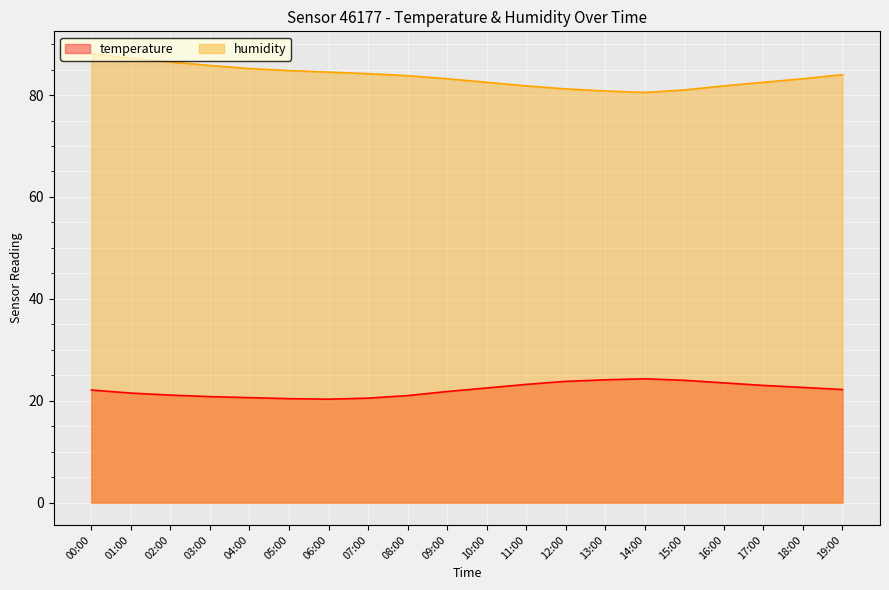

How many interior local valleys does the temperature series have?

1